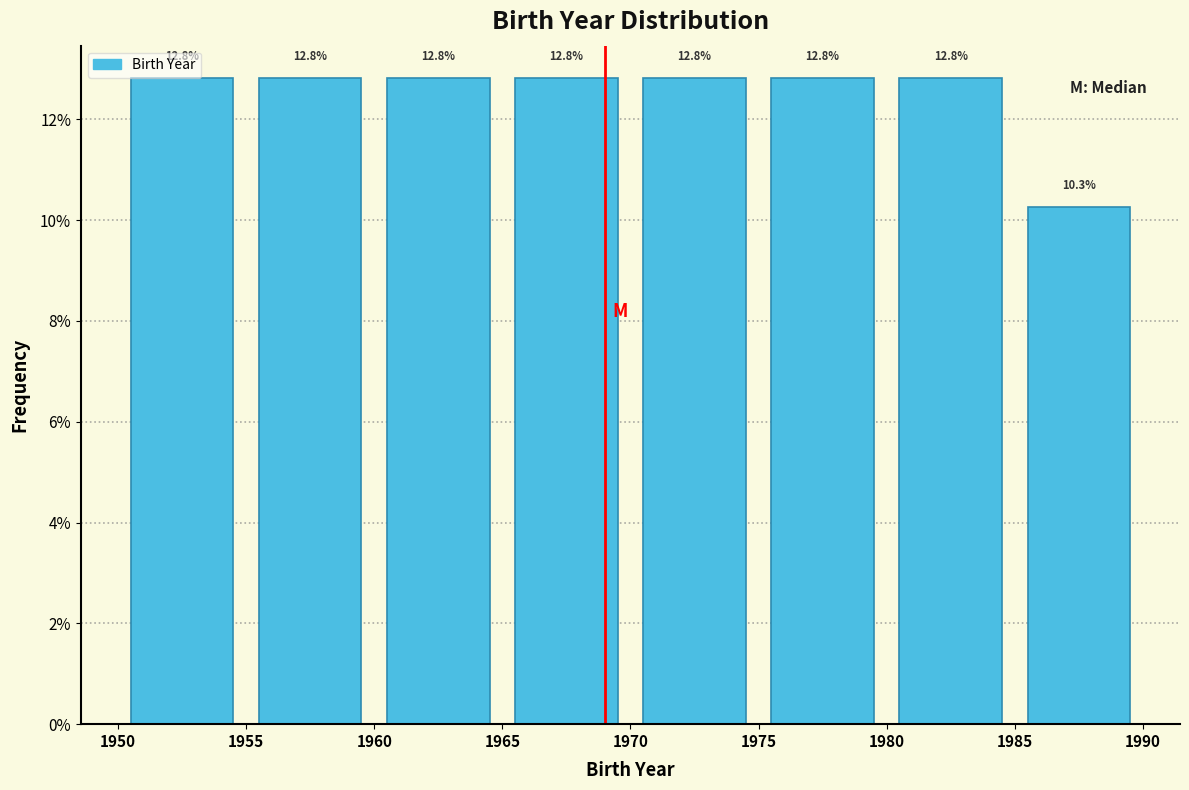

Reading left to right, list every bar in this chart as the range it spans on the x-axis followed by its height.

1950 to 1955: 12.8
1955 to 1960: 12.8
1960 to 1965: 12.8
1965 to 1970: 12.8
1970 to 1975: 12.8
1975 to 1980: 12.8
1980 to 1985: 12.8
1985 to 1990: 10.3